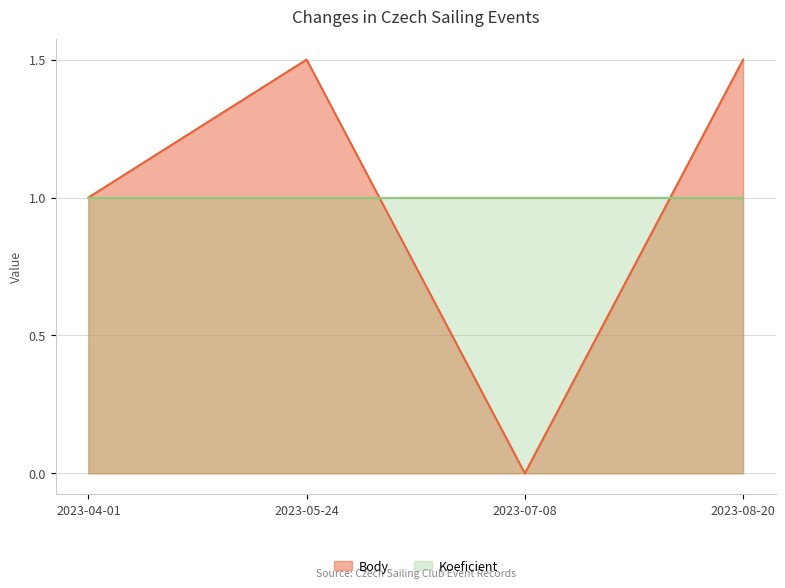

What is the difference between the highest and lowest values at 2023-07-08?

1.0